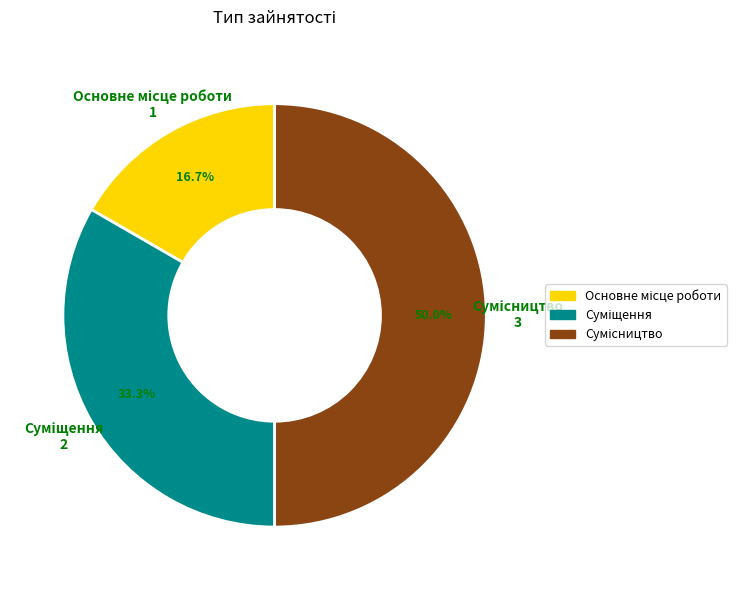

What percentage is NOT represented by Основне місце роботи?

83.3%